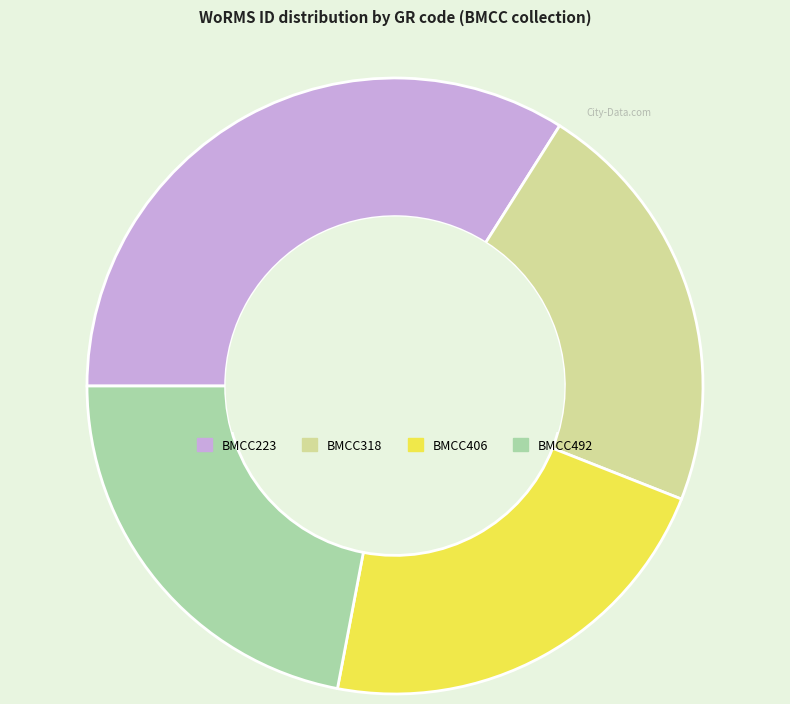

Which category has the biggest portion of the pie?

BMCC223